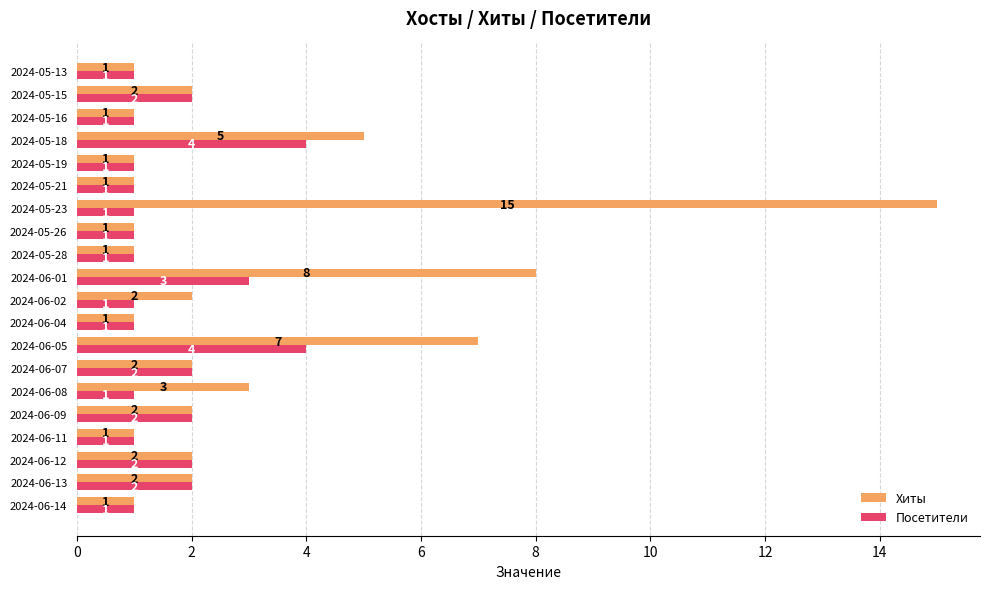

Count the Посетители values in the range 1 to 2.

17